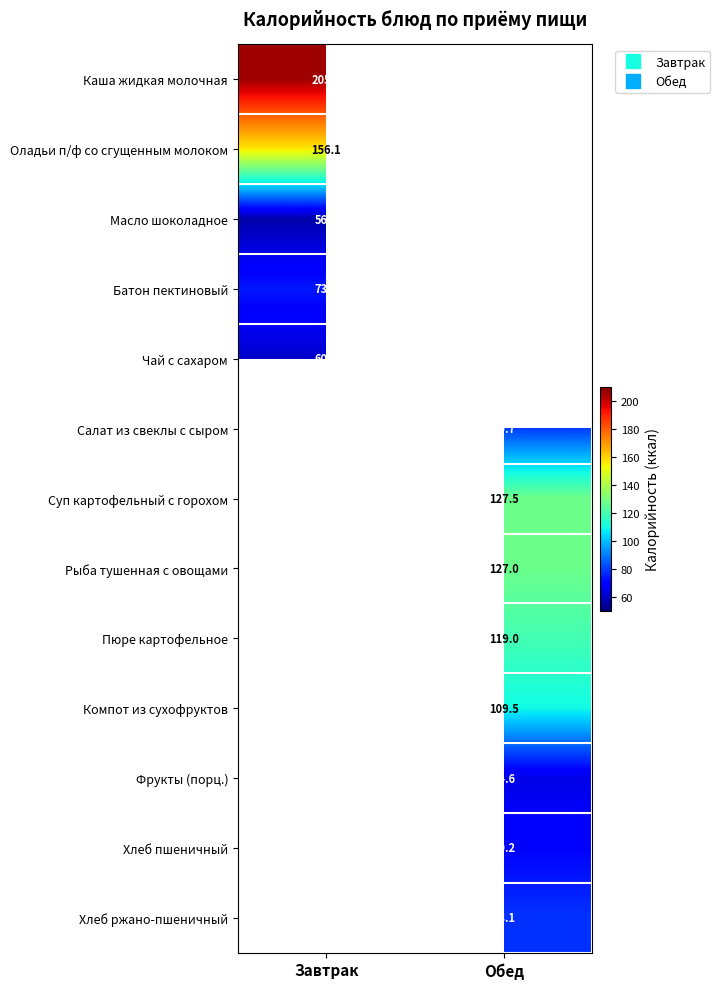

What is the difference between the highest and lowest values at Завтрак?

149.3